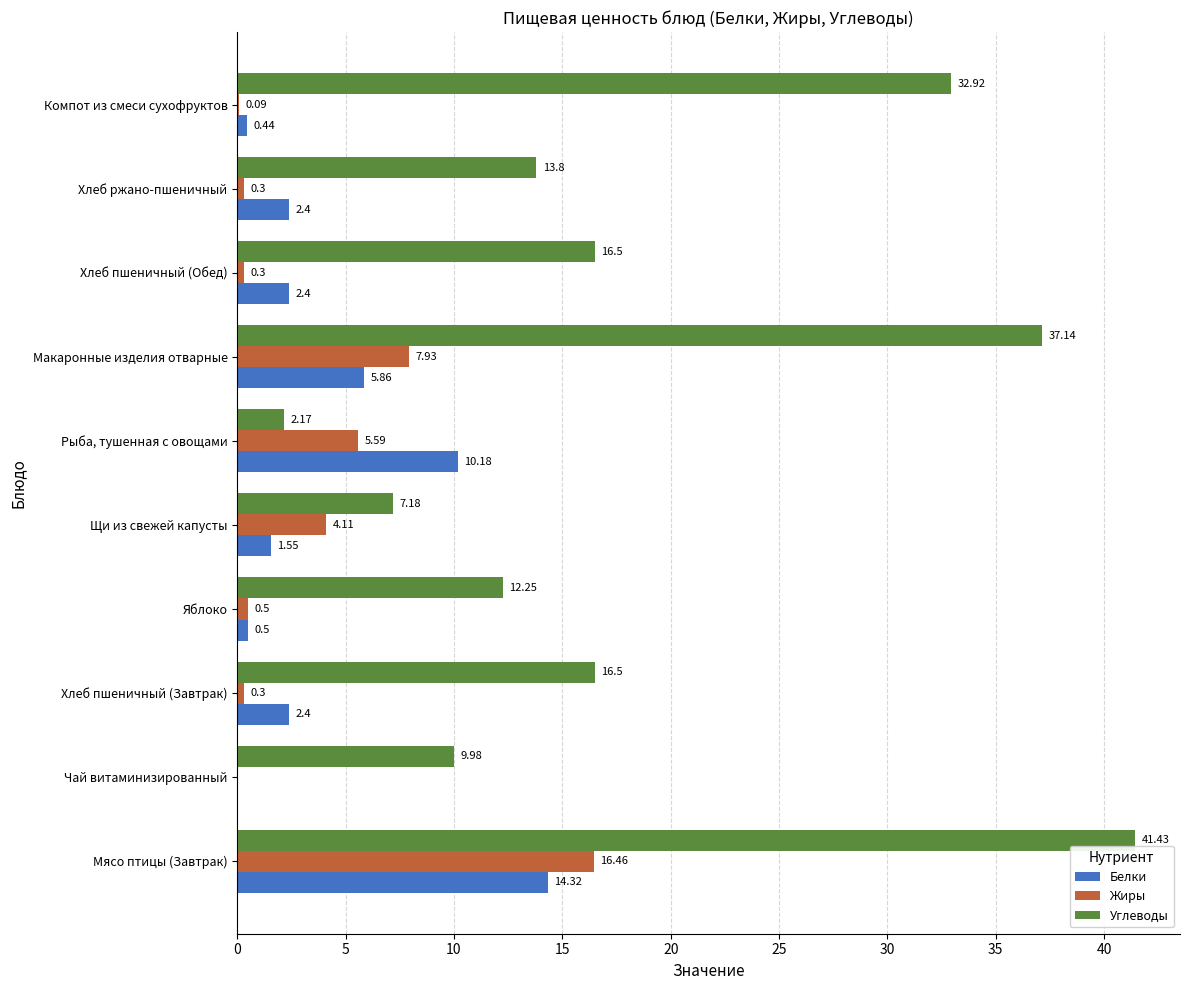

How many values in the Углеводы series exceed 16?

5